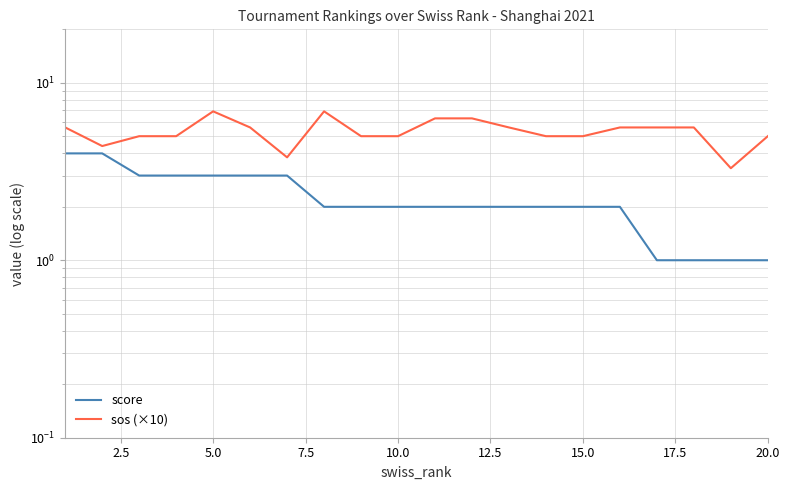

True or false: sos (×10) and score cross at least once.

False